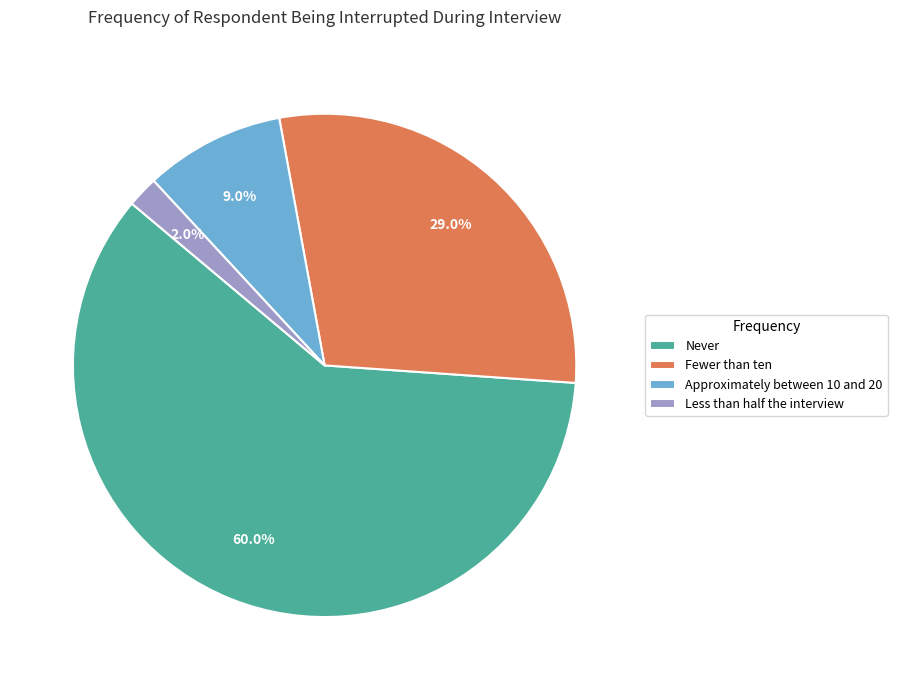

What percentage is the Fewer than ten slice, to the nearest percent?

29%